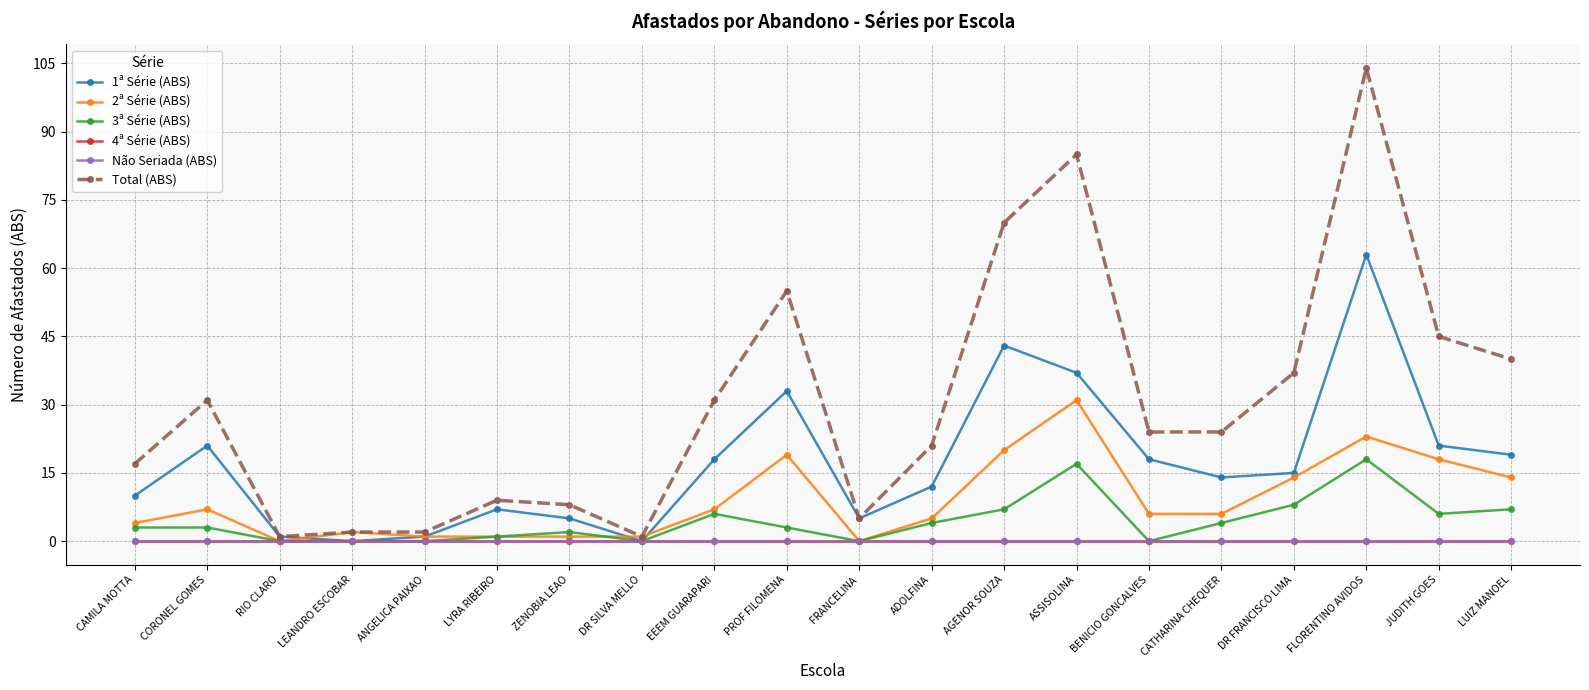

Does the chart have visible grid lines?

Yes